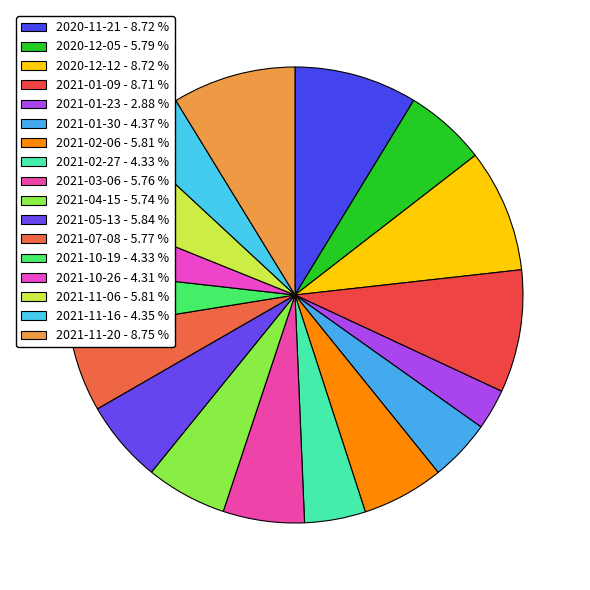

How many segments does this pie chart have?

17